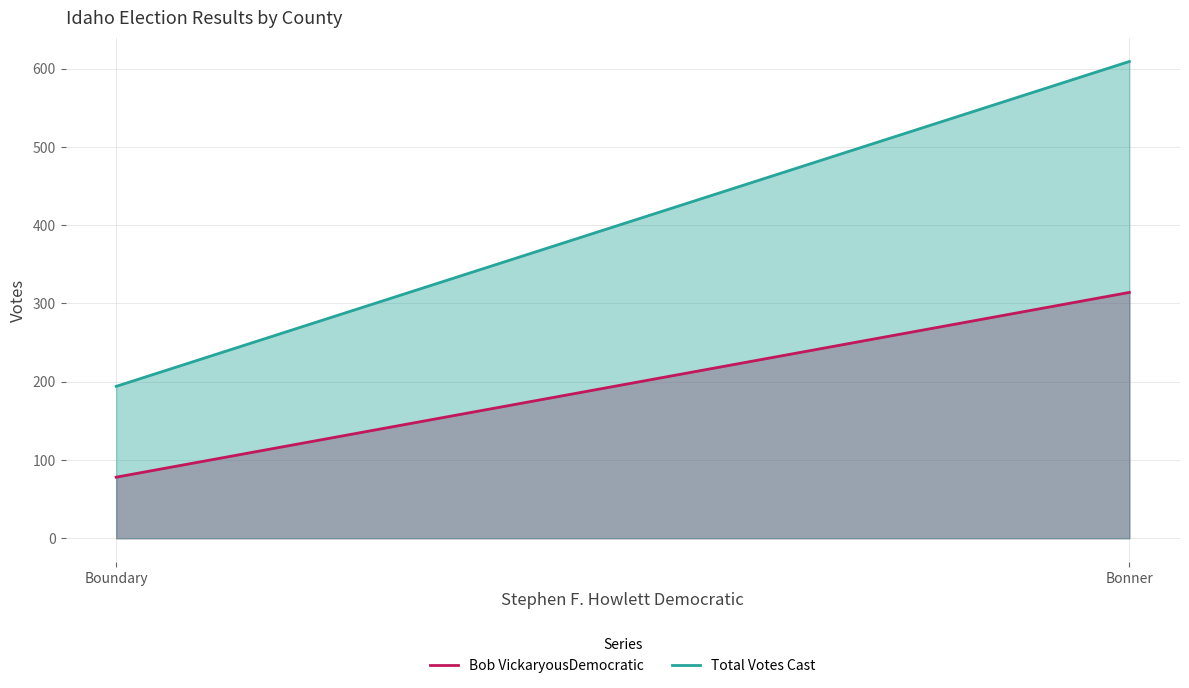

List the series in order of their overall mean, lowest first.

Bob VickaryousDemocratic, Total Votes Cast